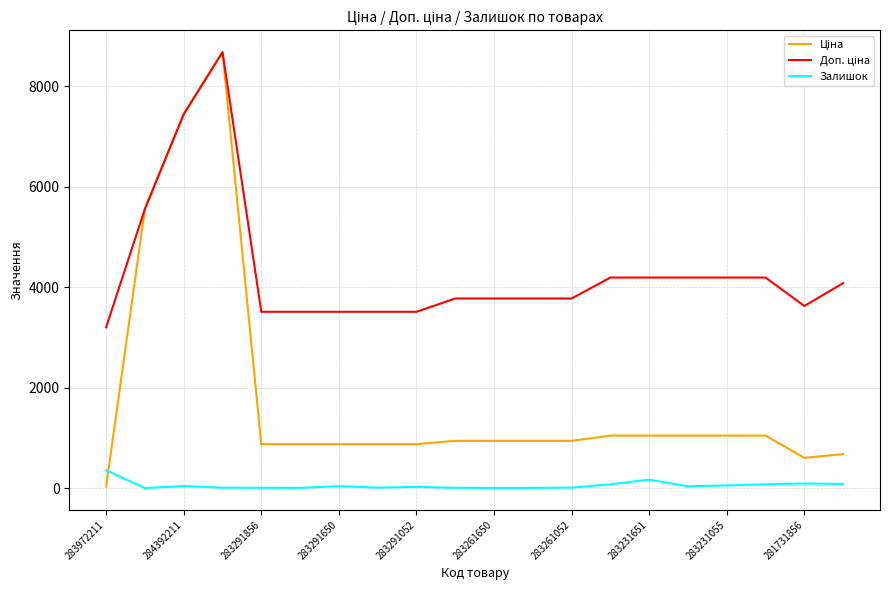

What is the greatest value displayed?

8679.5